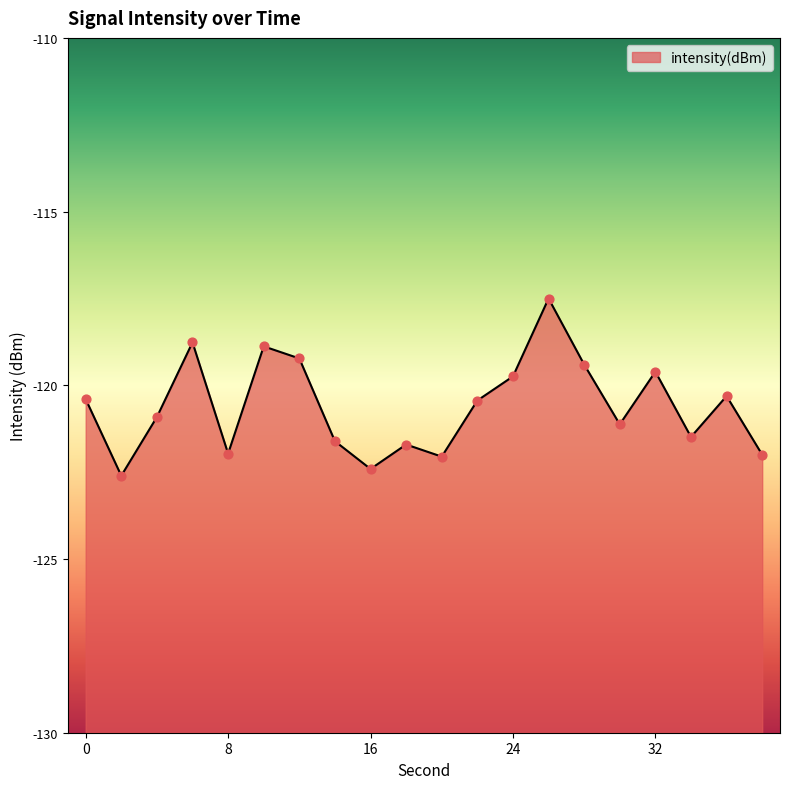

Which has a higher value, 6 or 36?

6